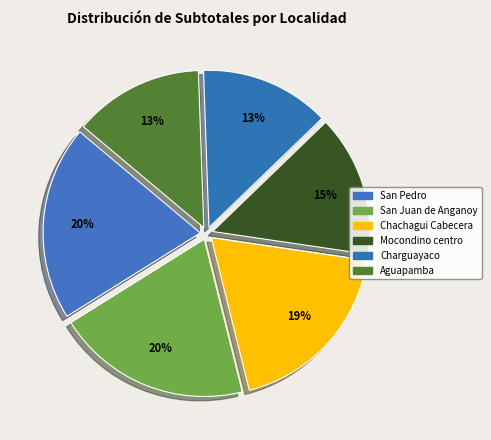

Count the number of slices in the pie.

6